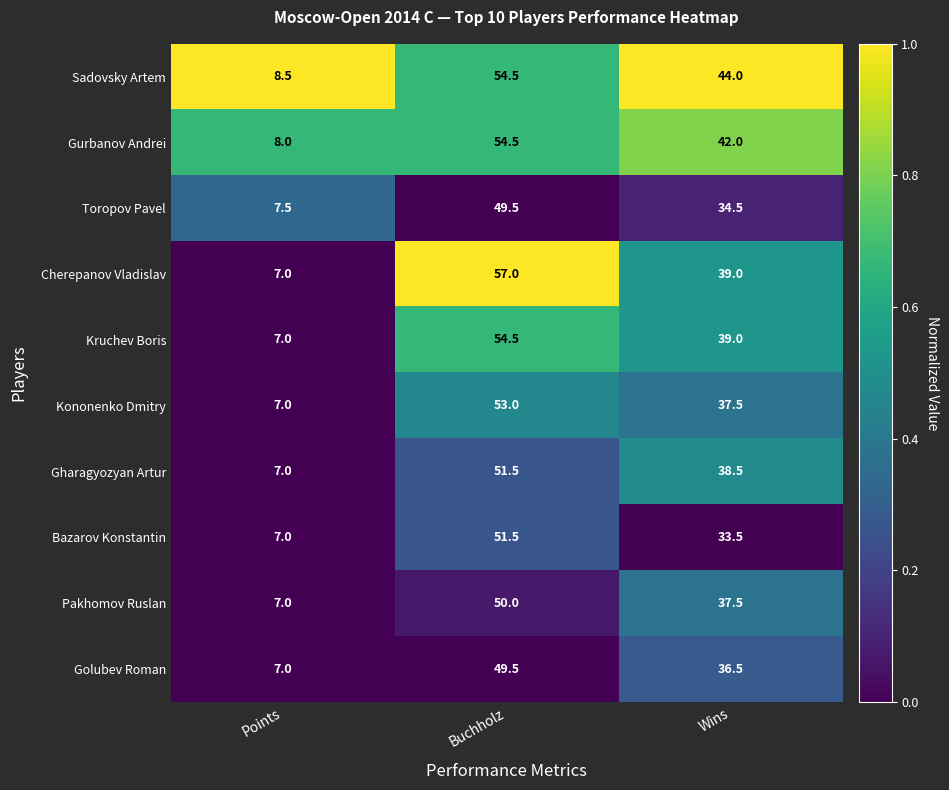

Between Points and Wins, which series saw the biggest shift?

Sadovsky Artem